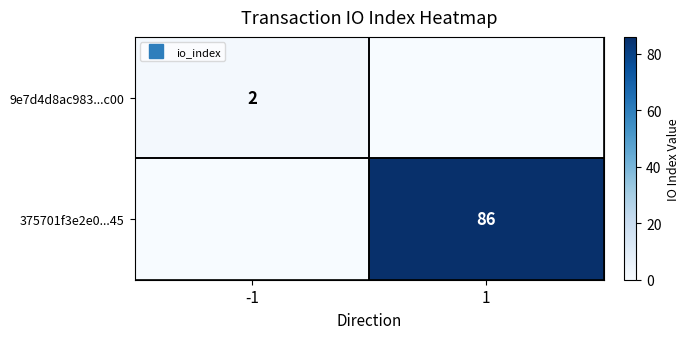

What is the greatest value displayed?

86